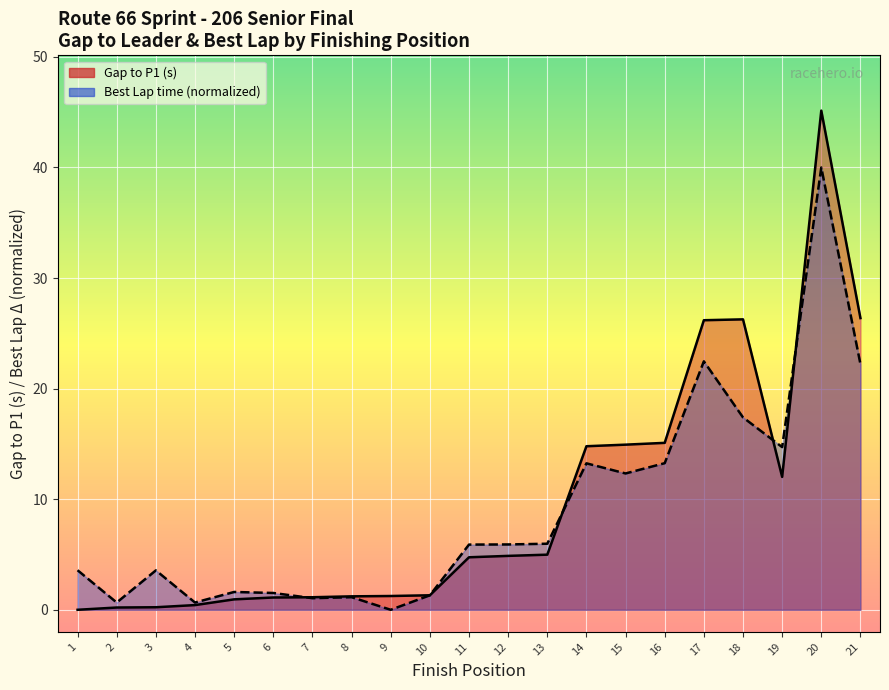

What is the average value of the Gap to P1 series?

9.7